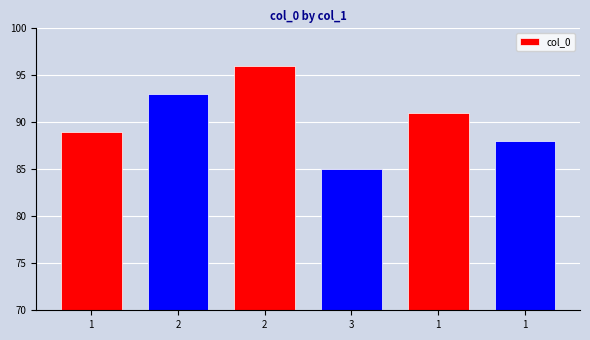

How many distinct data groups are displayed?

1